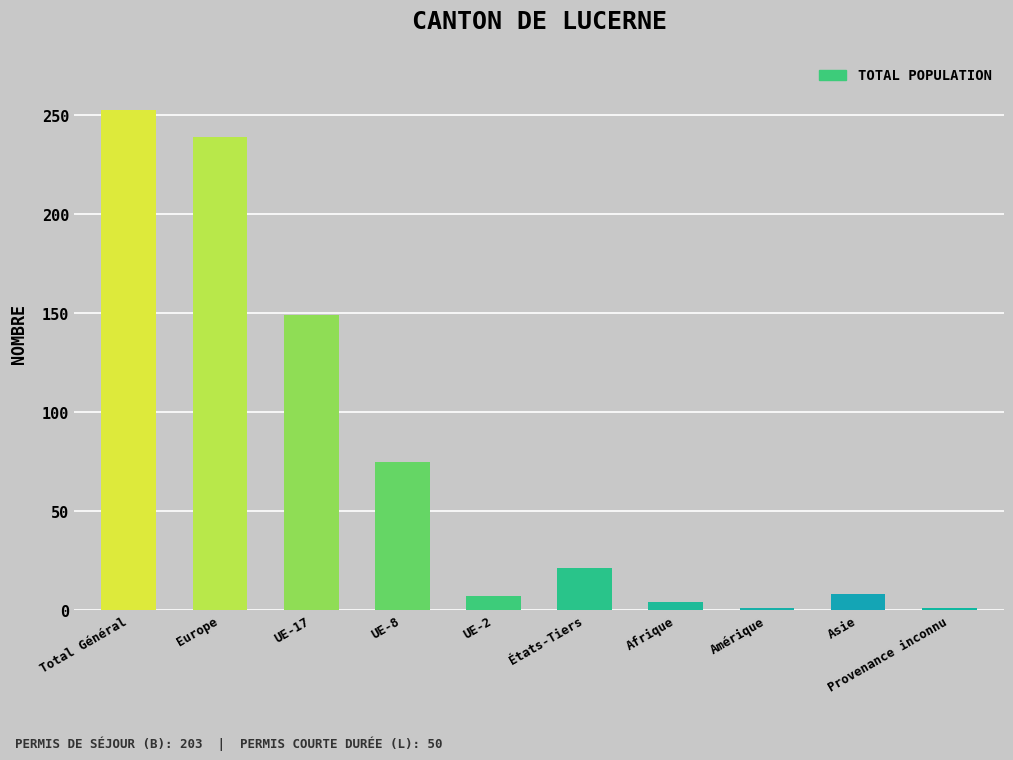

At which category does the chart reach its peak across all series?

Total Général